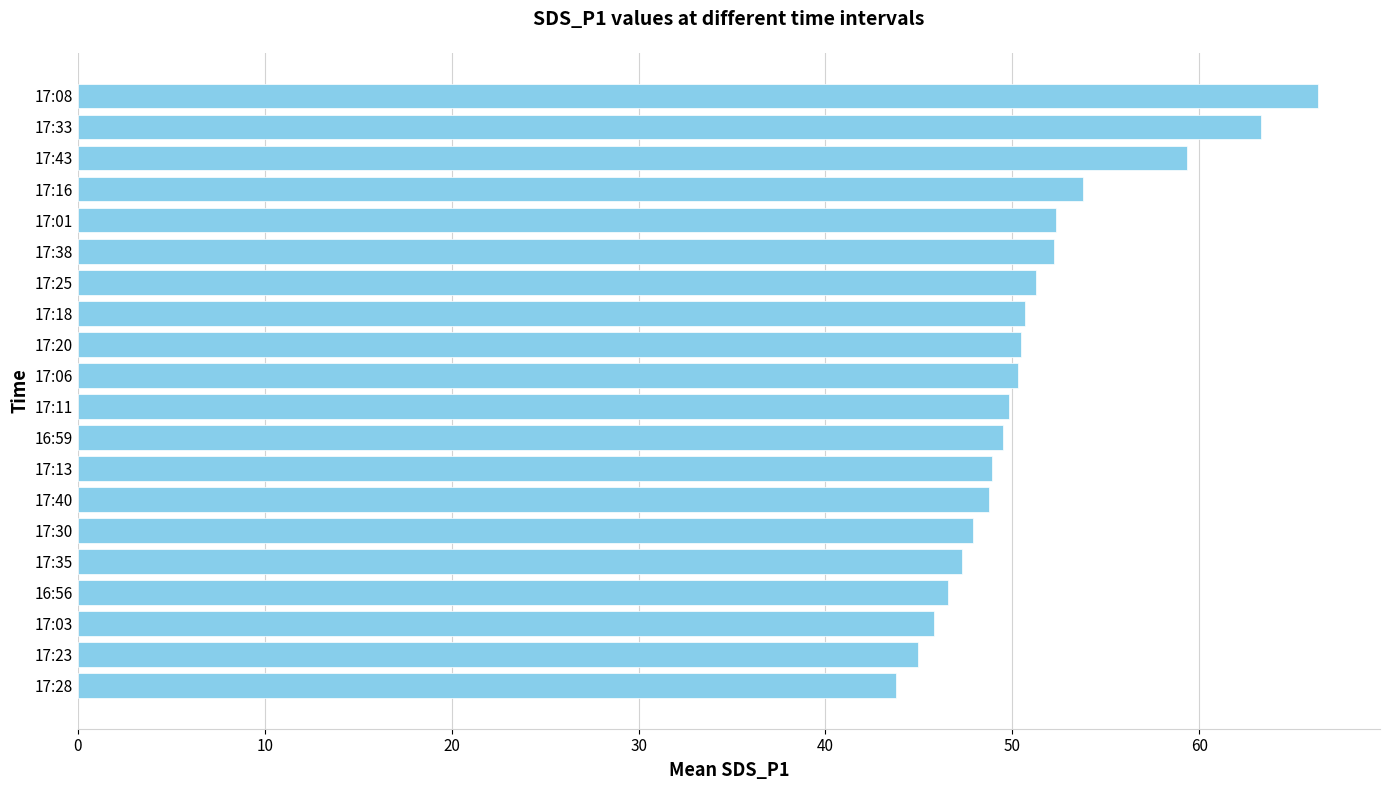

Is it true that the value at 17:25 is 73.3?

False